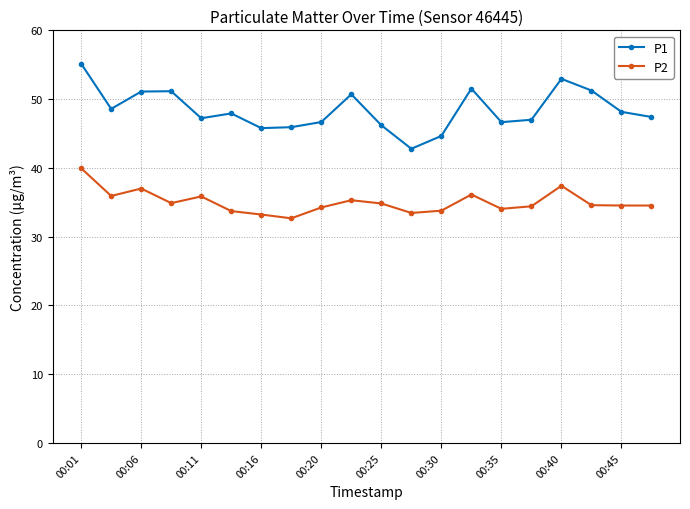

How many data points does each series have?

20